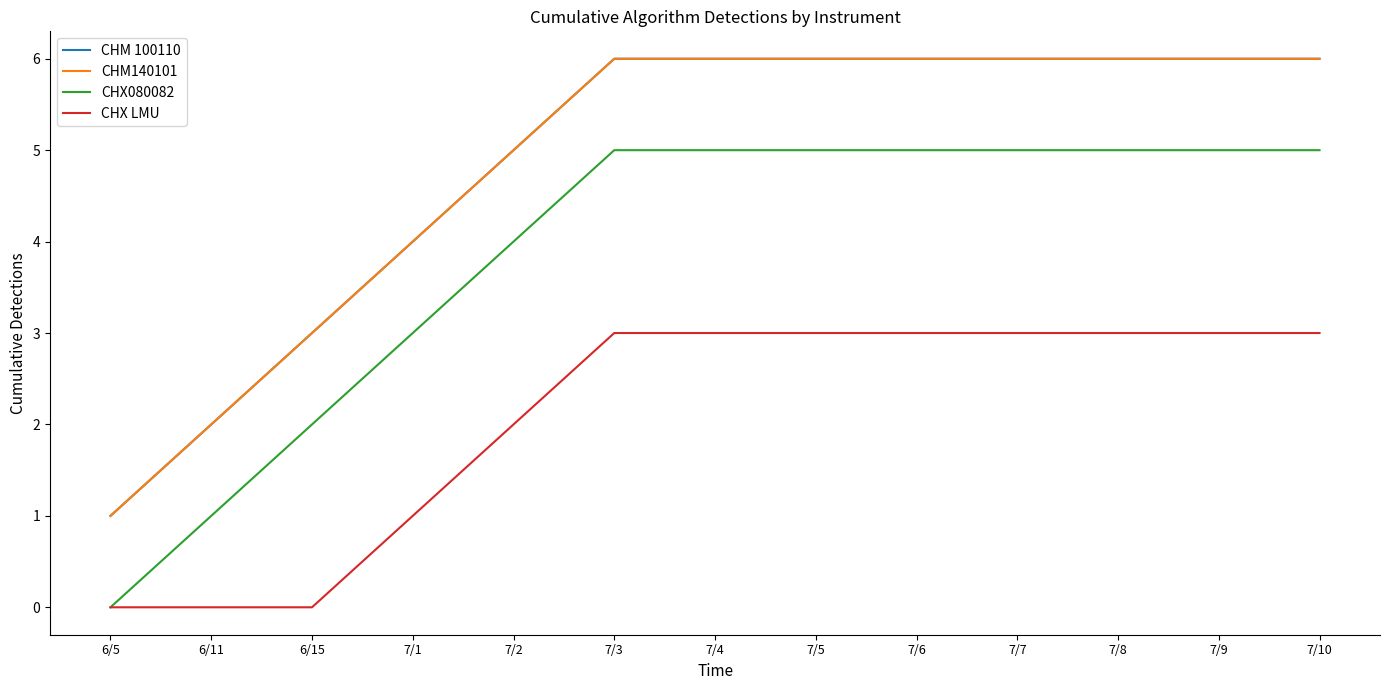

List the labels in order of CHM 100110 value, smallest first.

6/5, 6/11, 6/15, 7/1, 7/2, 7/3, 7/4, 7/5, 7/6, 7/7, 7/8, 7/9, 7/10